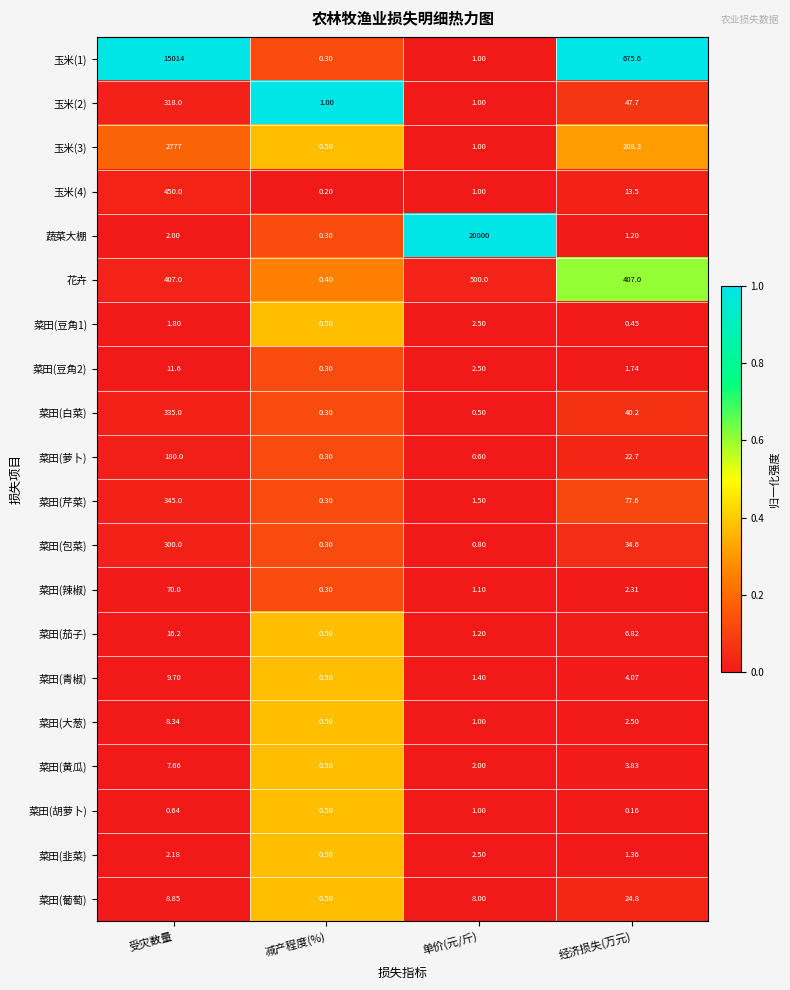

What is the difference between the highest and lowest values at 受灾数量?

15013.4